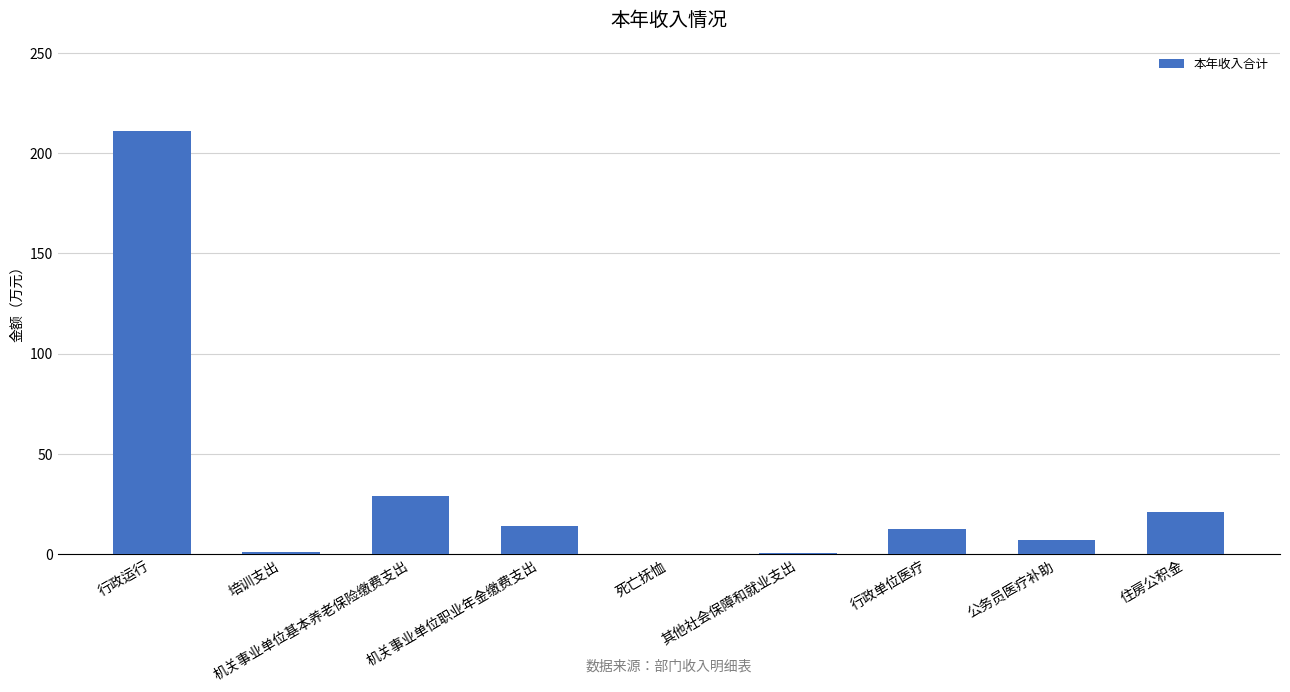

Where is the data nearest to the value 105?

机关事业单位基本养老保险缴费支出